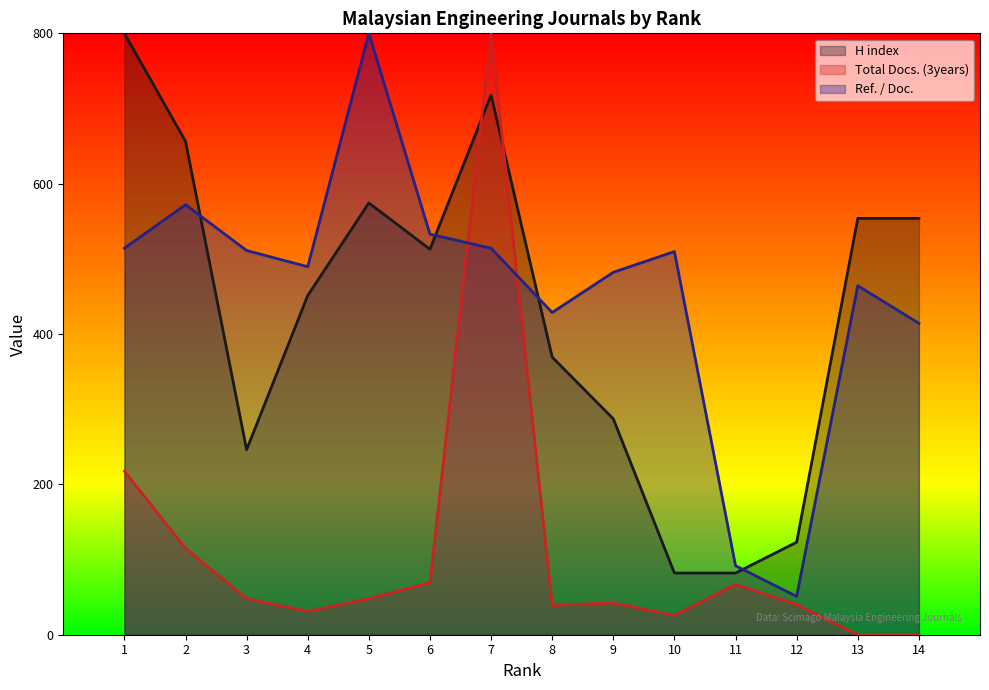

What is the sum of the Ref. / Doc. values at 1 and 10?

1023.8